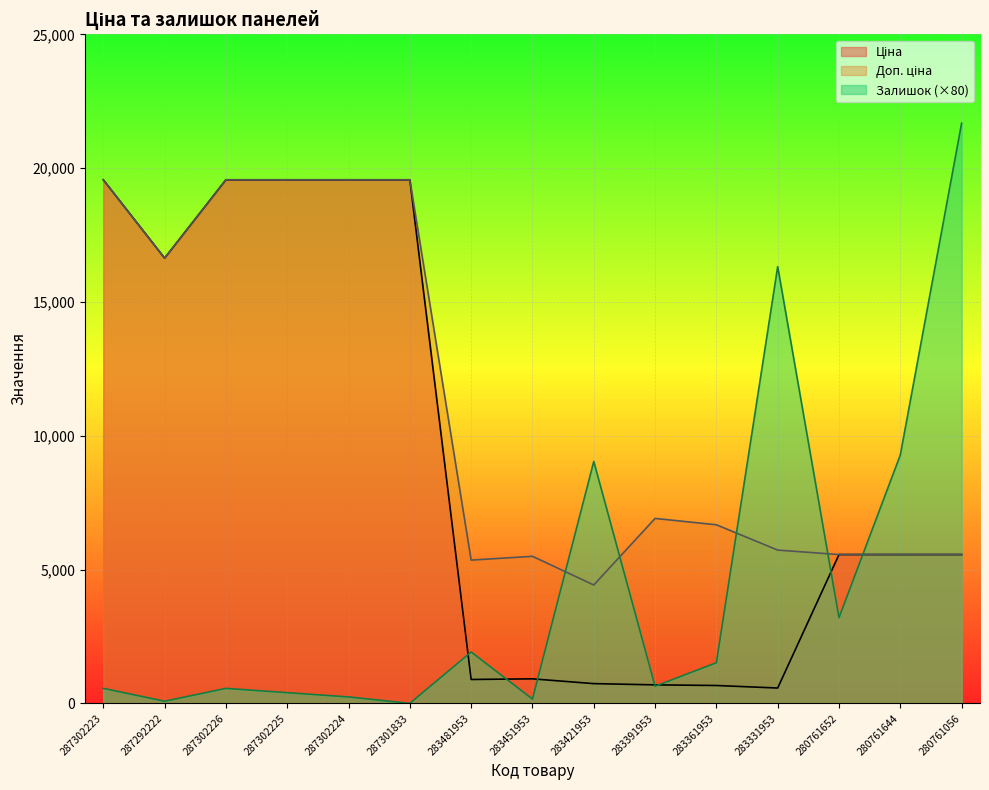

Which series changed the most between 283451953 and 280761644?

Залишок (×80)